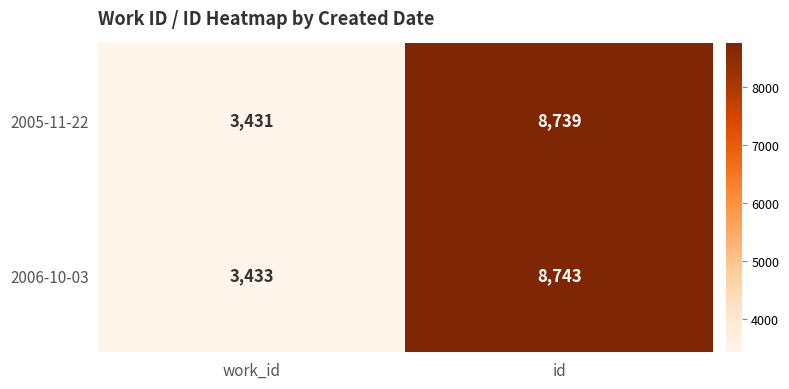

Reading left to right, list all the values displayed in this chart.

2005-11-22: 3431	8739
2006-10-03: 3433	8743